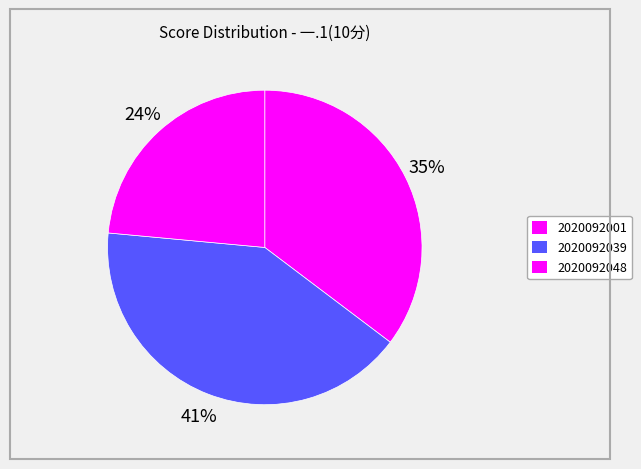

Count the number of slices in the pie.

3